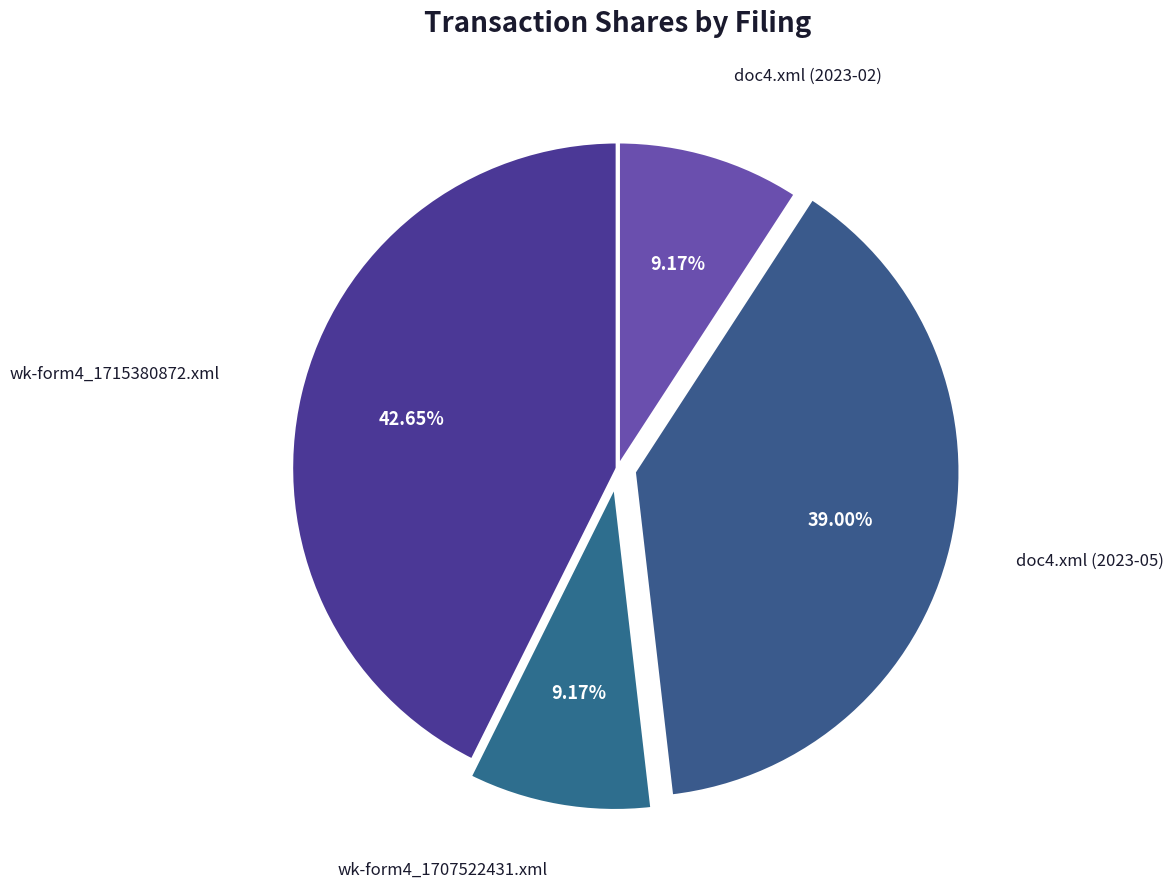

Does any single category account for the majority?

No